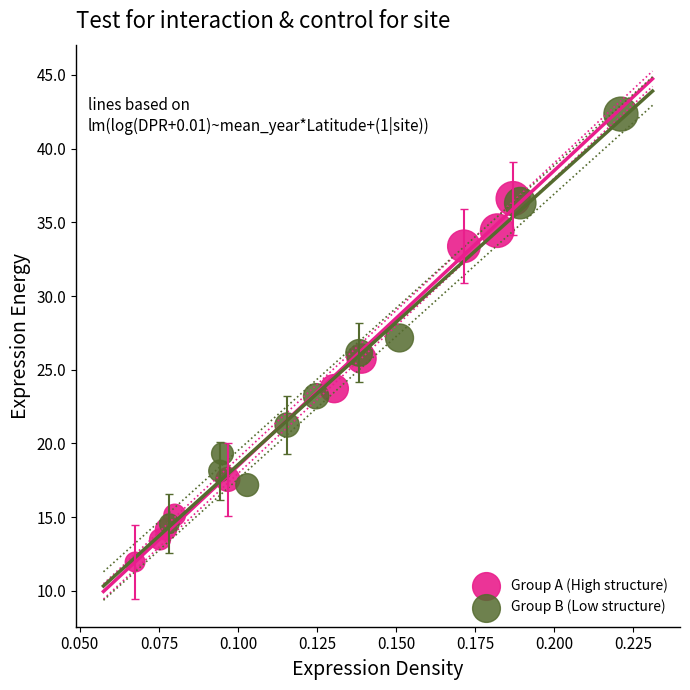

Which series contains the lowest Y value?

Group A (High structure)